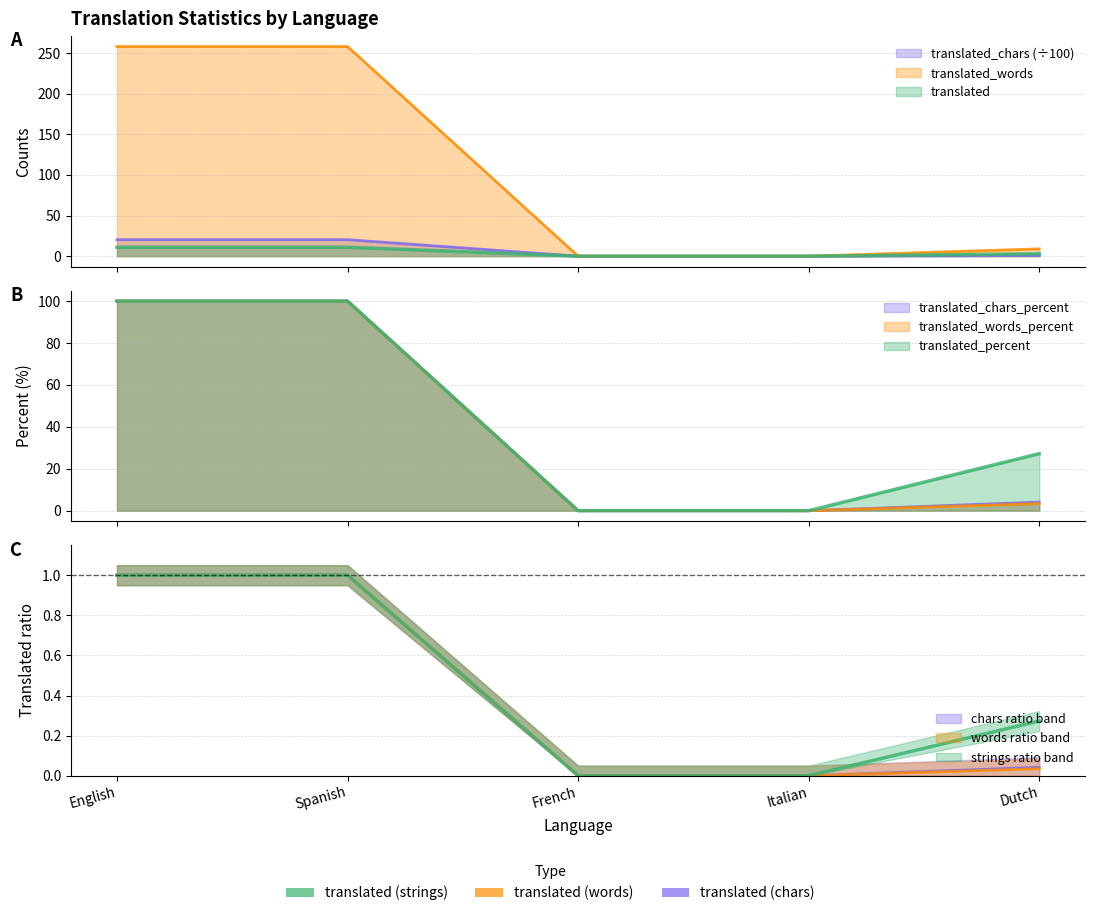

True or false: translated and translated_words cross at least once.

False